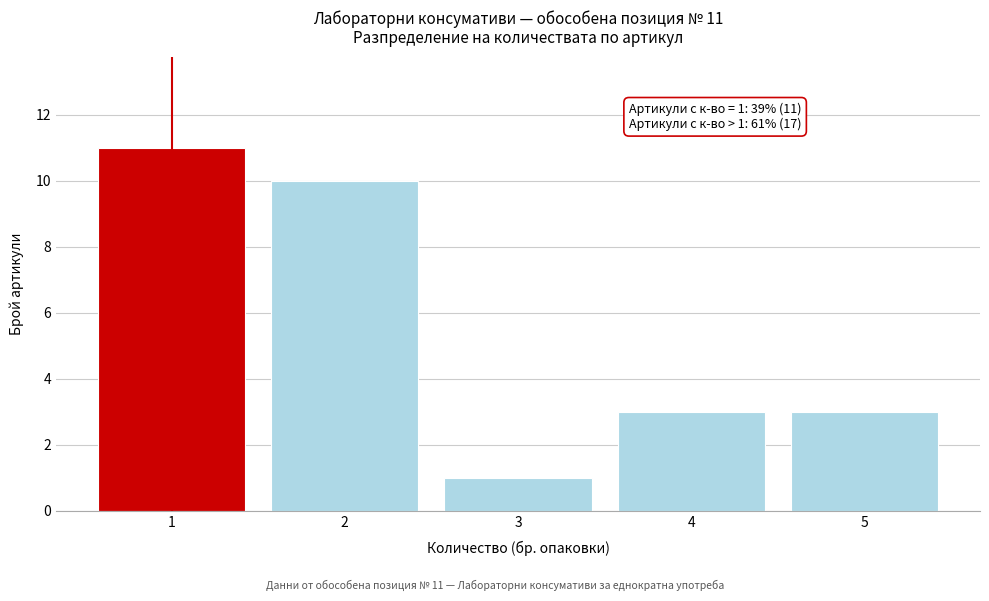

Reading left to right, transcribe all the data shown in this chart.

1=11	2=10	3=1	4=3	5=3